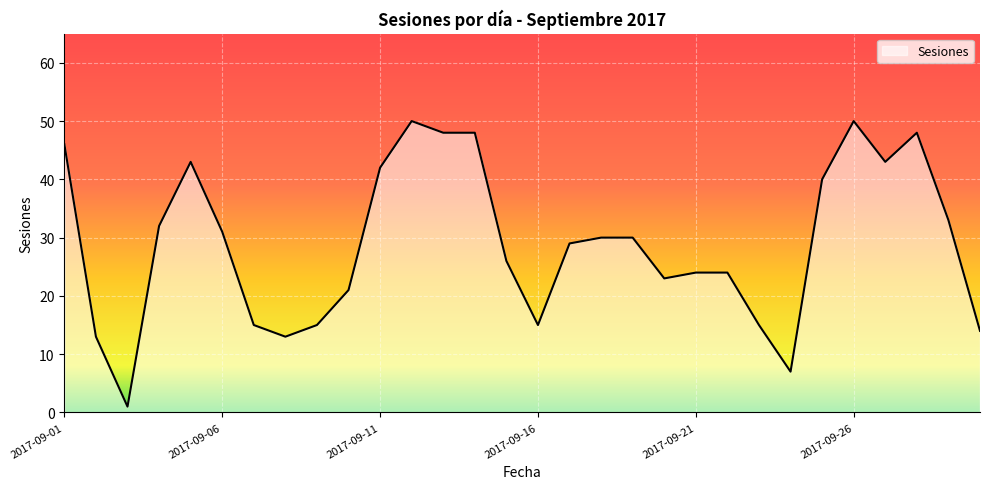

What is the difference between the maximum and minimum values?

49